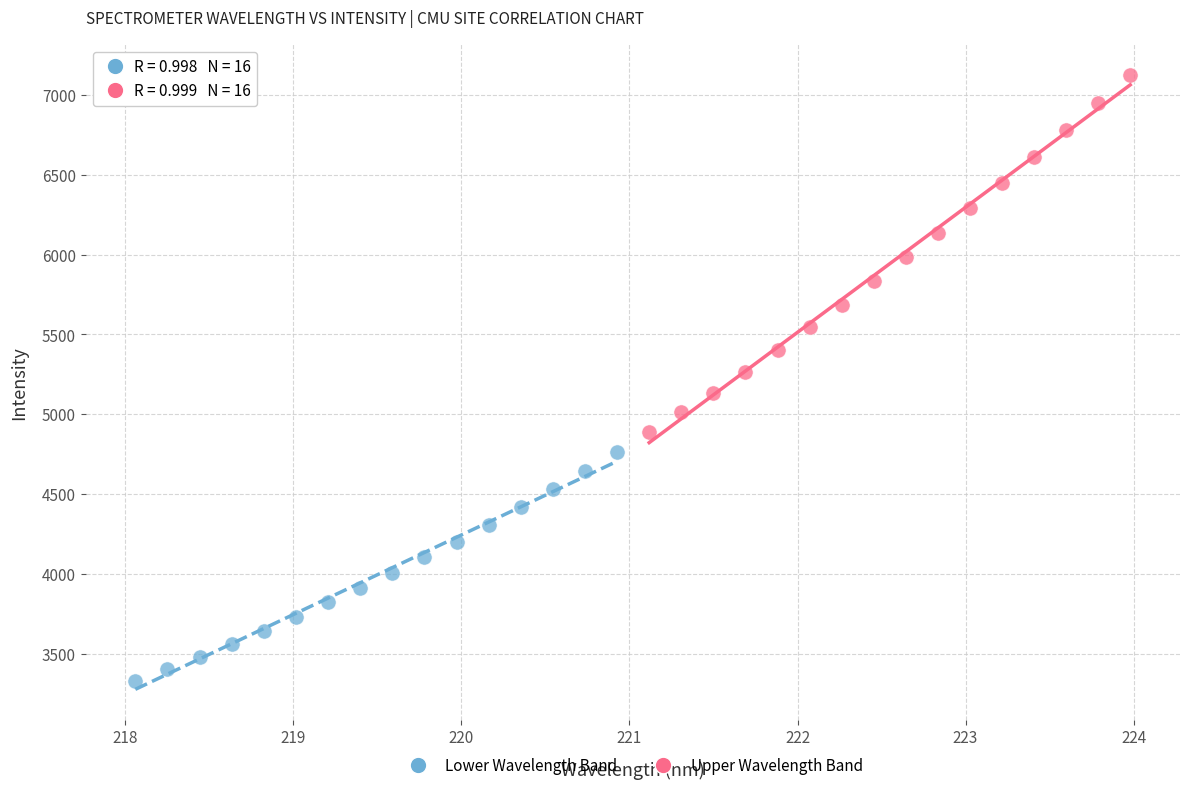

What are all the series names shown in the legend?

Lower Wavelength Band, Upper Wavelength Band